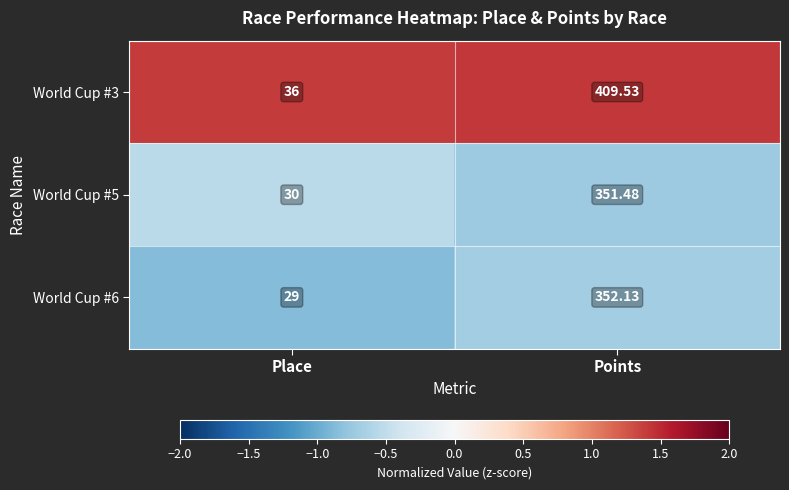

Where is World Cup #3 nearest to the value 222?

Place